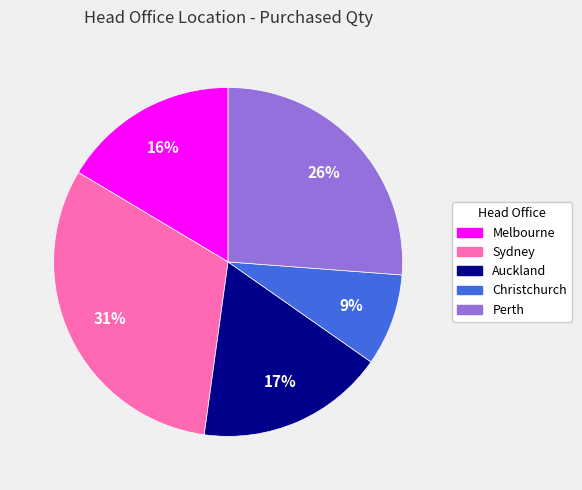

Count the number of slices in the pie.

5